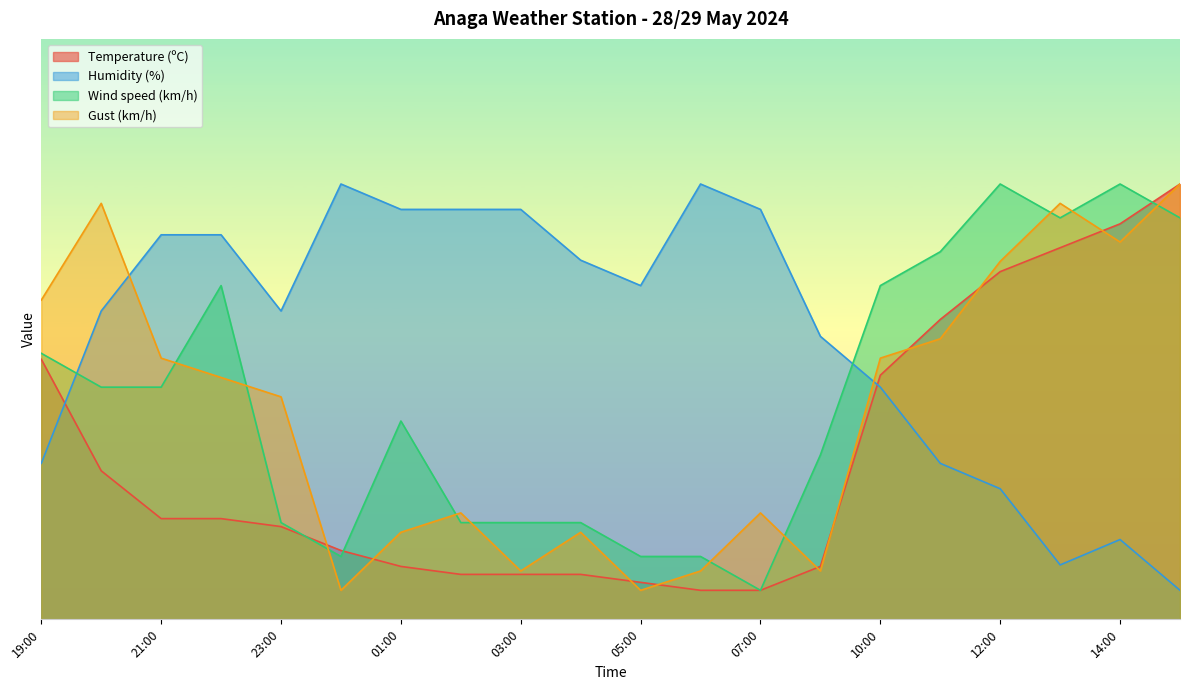

Where do Humidity (%) and Gust (km/h) first cross each other?

20:00 and 21:00